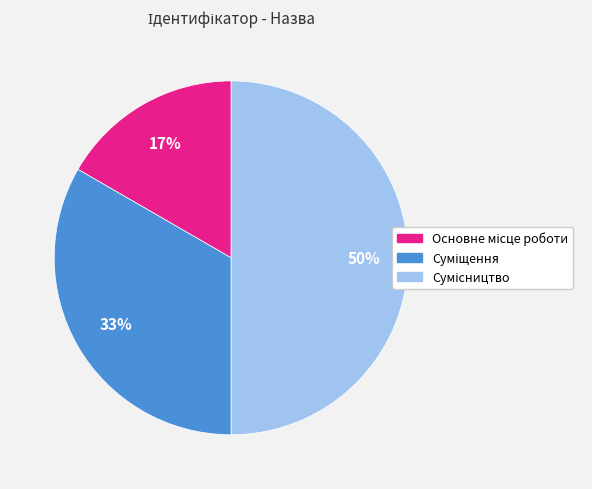

To the nearest percent, what is the difference between the largest and smallest slice percentages?

33%